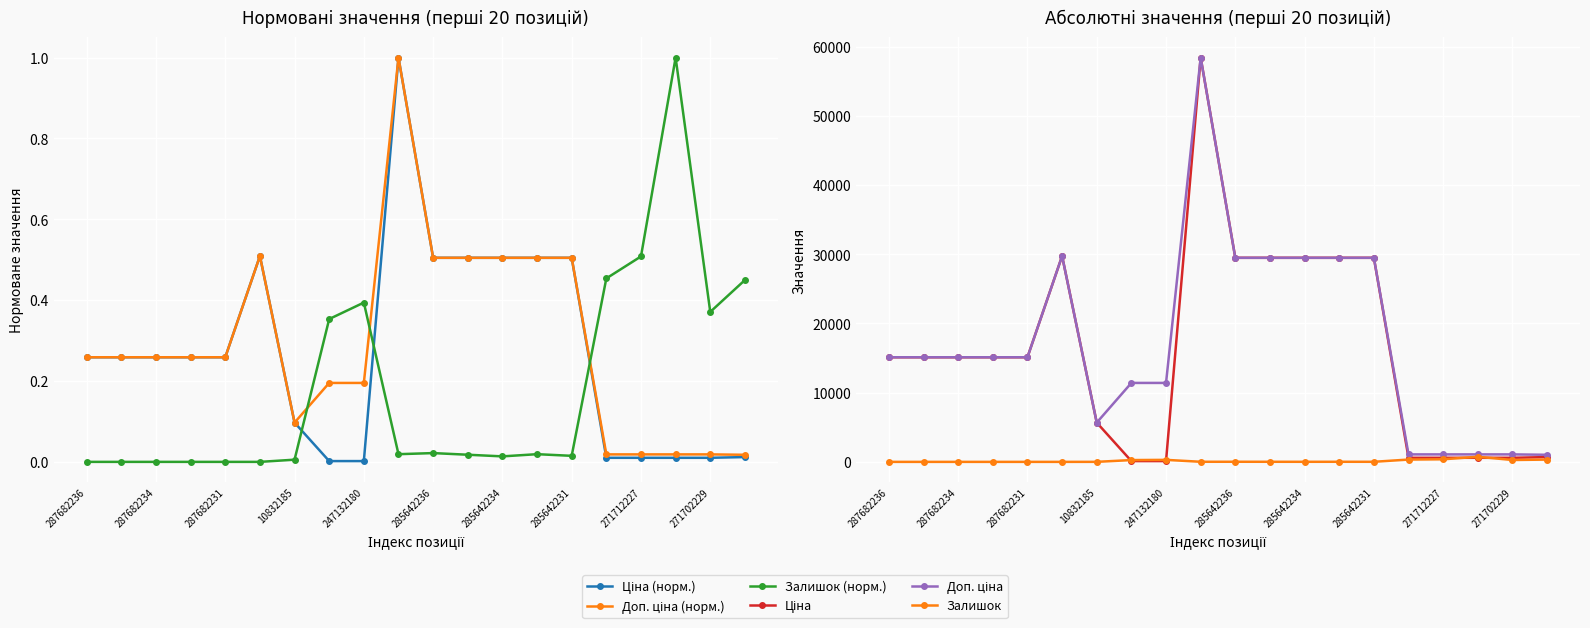

True or false: Ціна and Залишок (норм.) intersect in this chart.

False